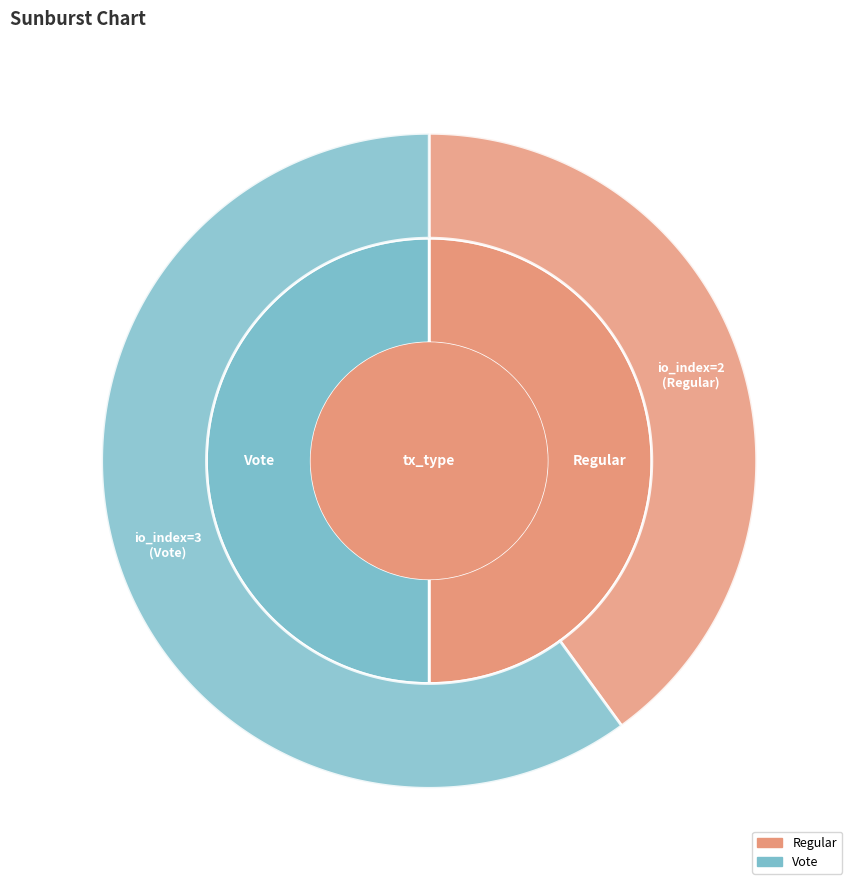

The Regular (io_index=2) slice represents 40% of the pie. True or false?

True